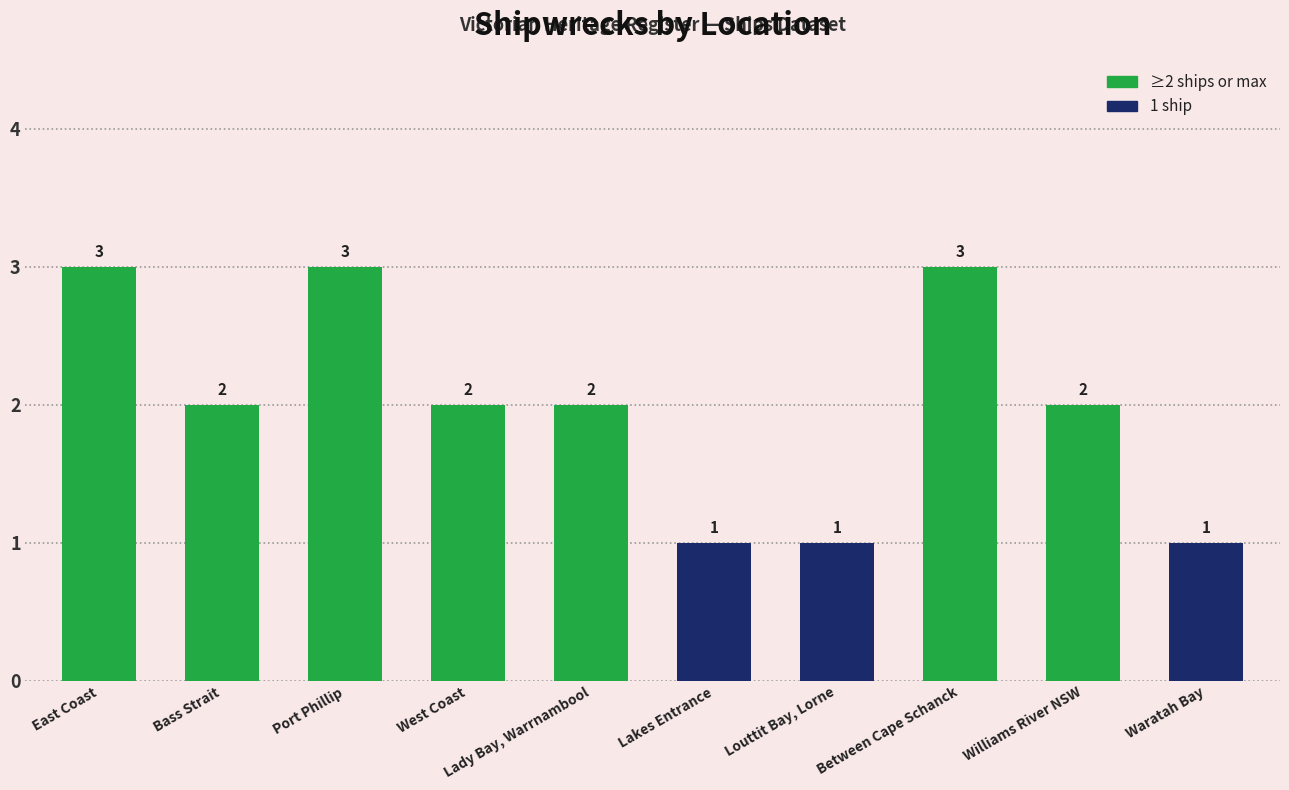

What is the smallest value displayed?

1